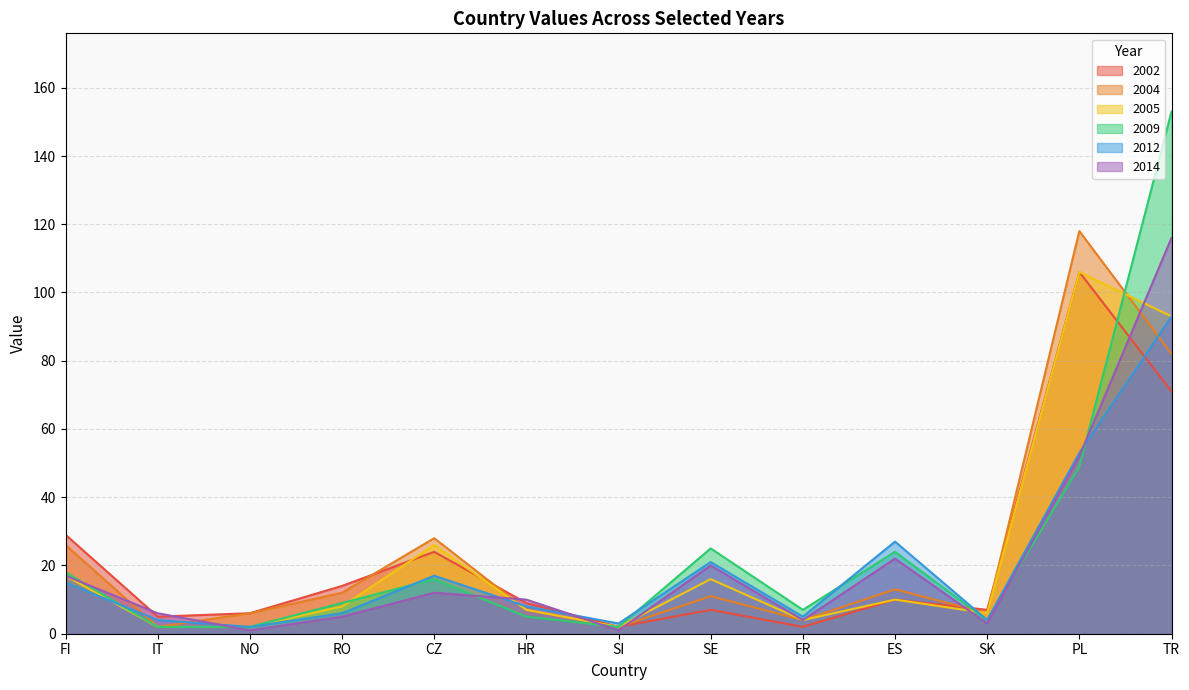

At which category is the sum across all series the highest?

TR